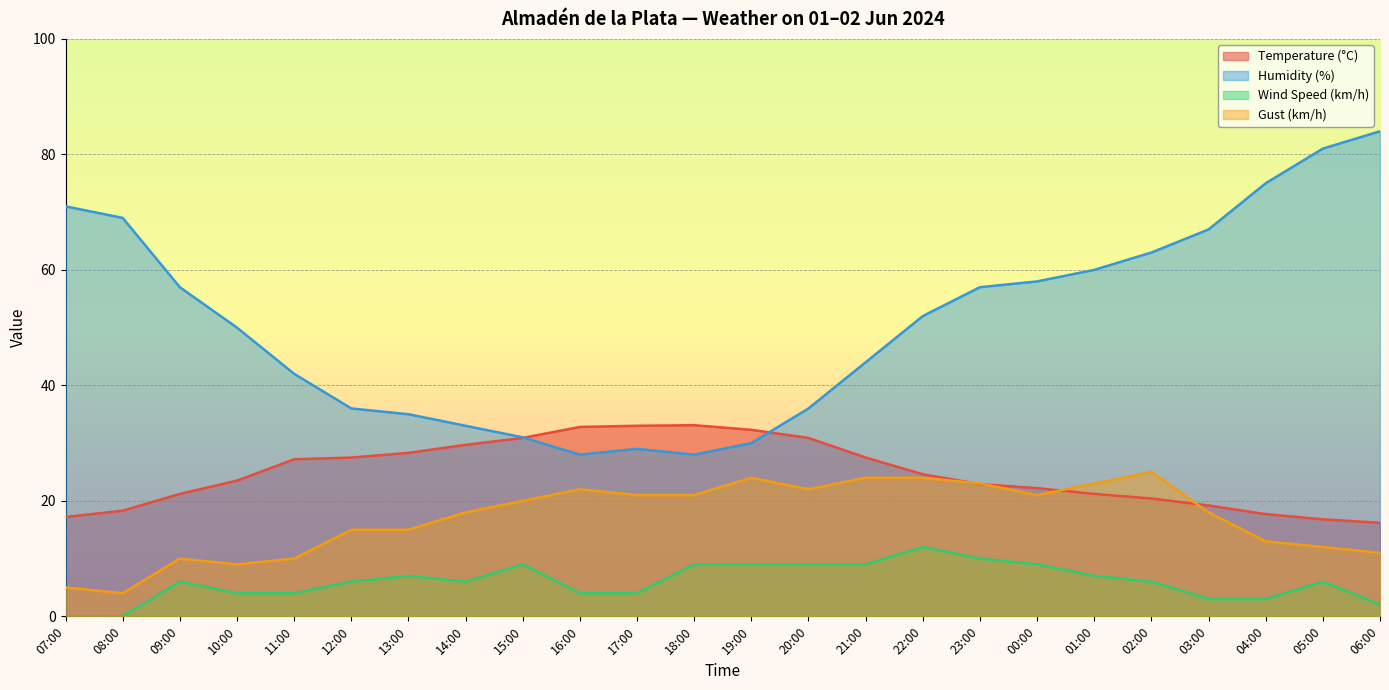

True or false: Wind Speed (km/h) and Humidity (%) cross at least once.

False